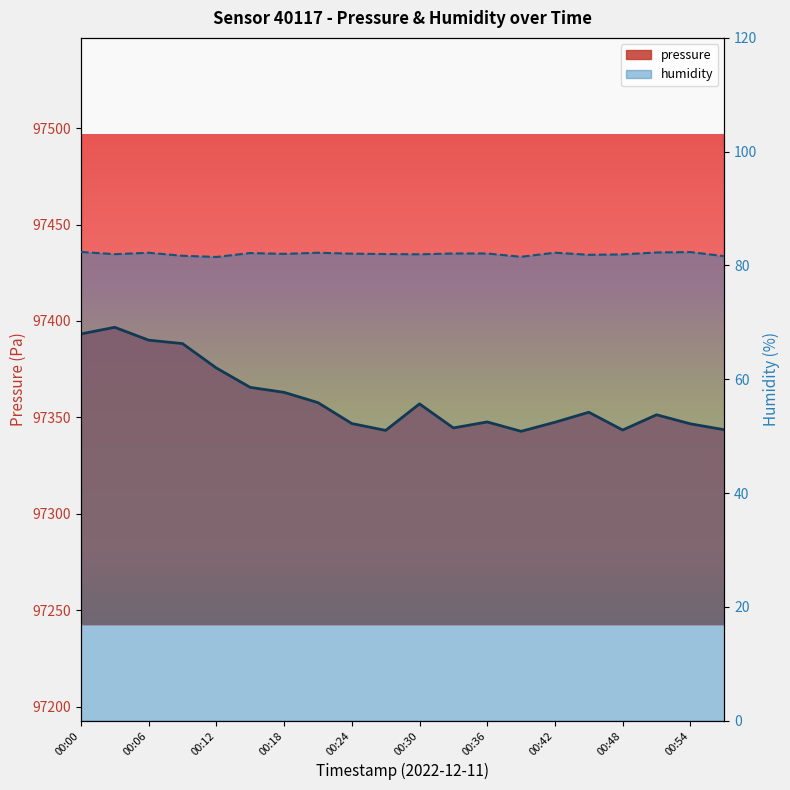

What is the approximate value of pressure at 00:00?

97393.3